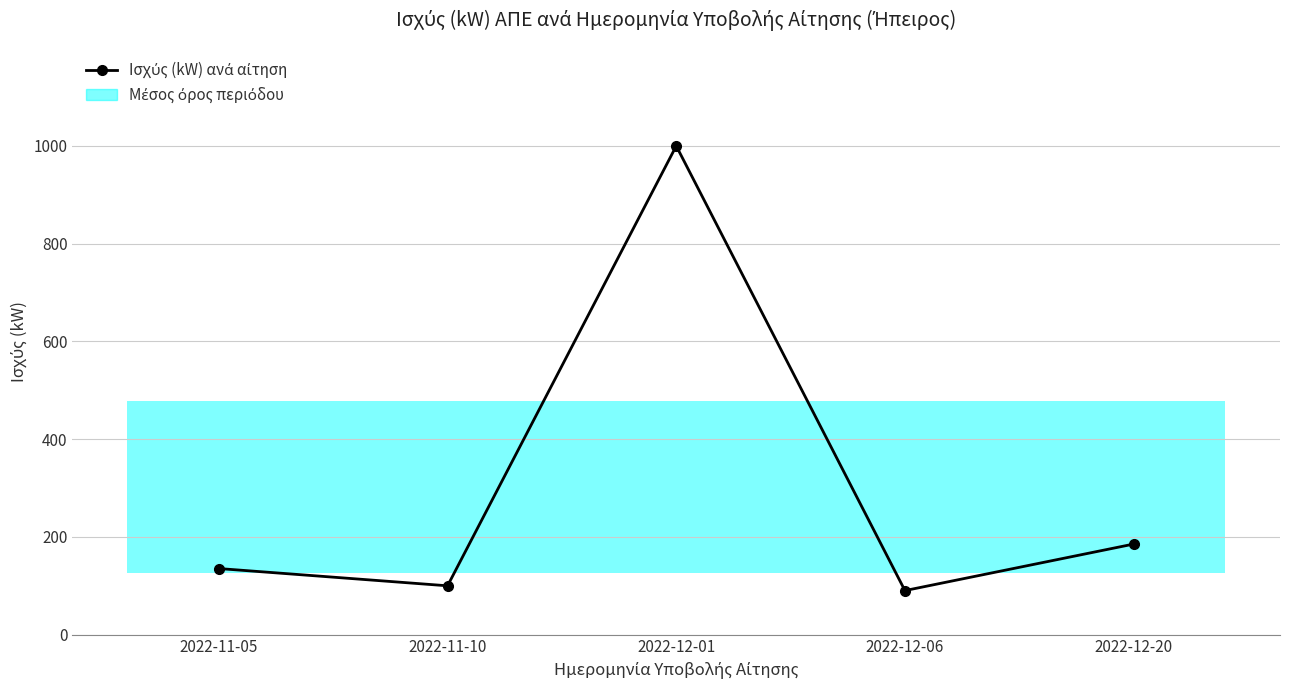

True or false: there are more than 2 points higher than both neighbors.

False